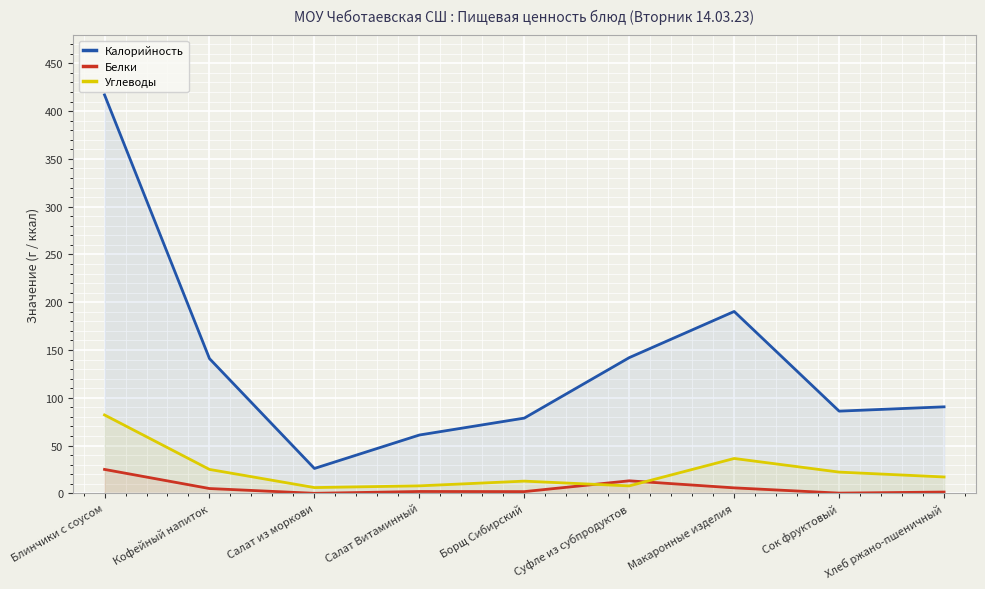

At which label does Углеводы first exceed 17?

Блинчики с соусом